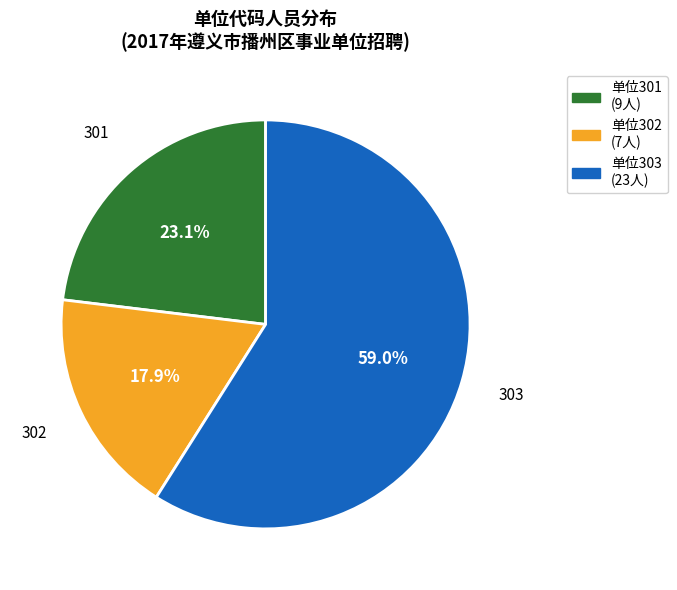

Is there a majority slice in this chart?

Yes